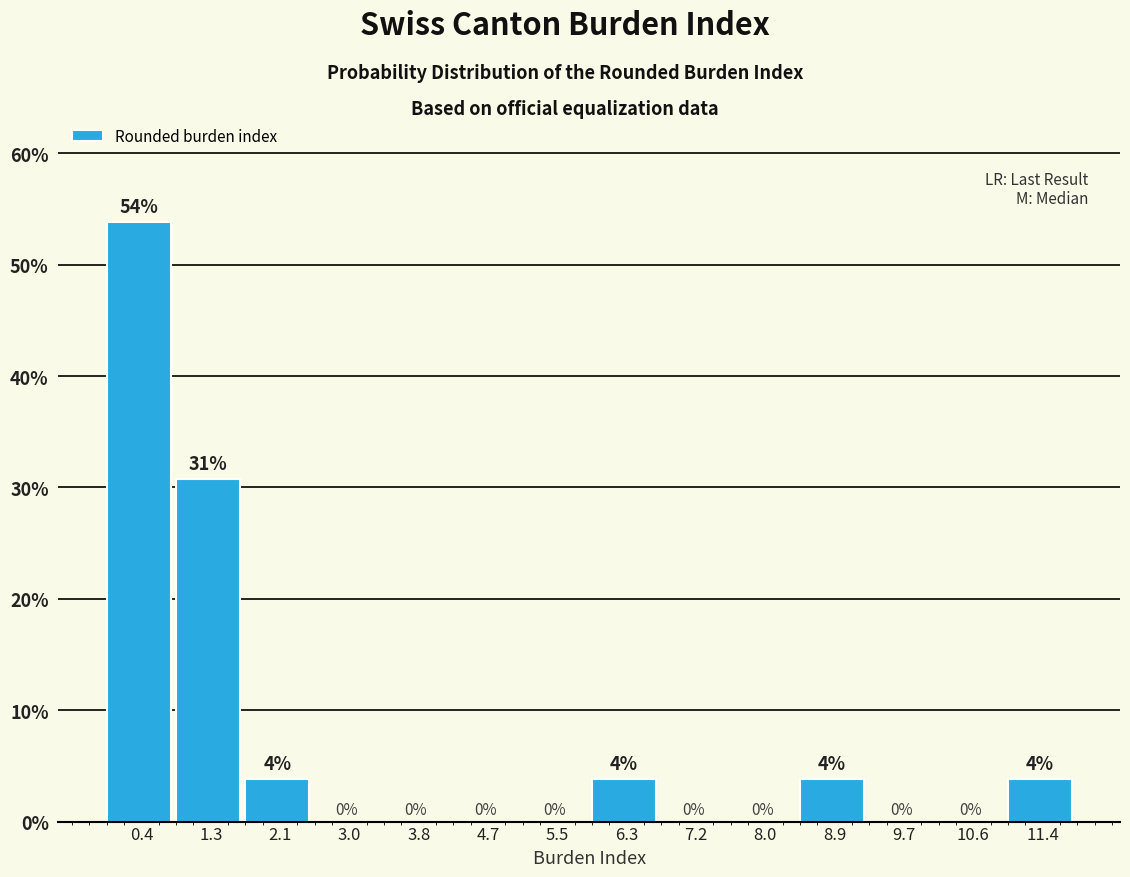

Which range on the x-axis has the tallest bar?

0.0 to 0.8